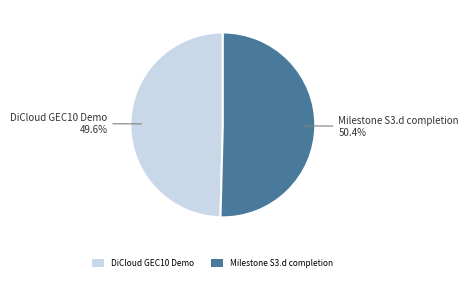

True or false: Milestone S3.d completion accounts for 50% of the total.

True